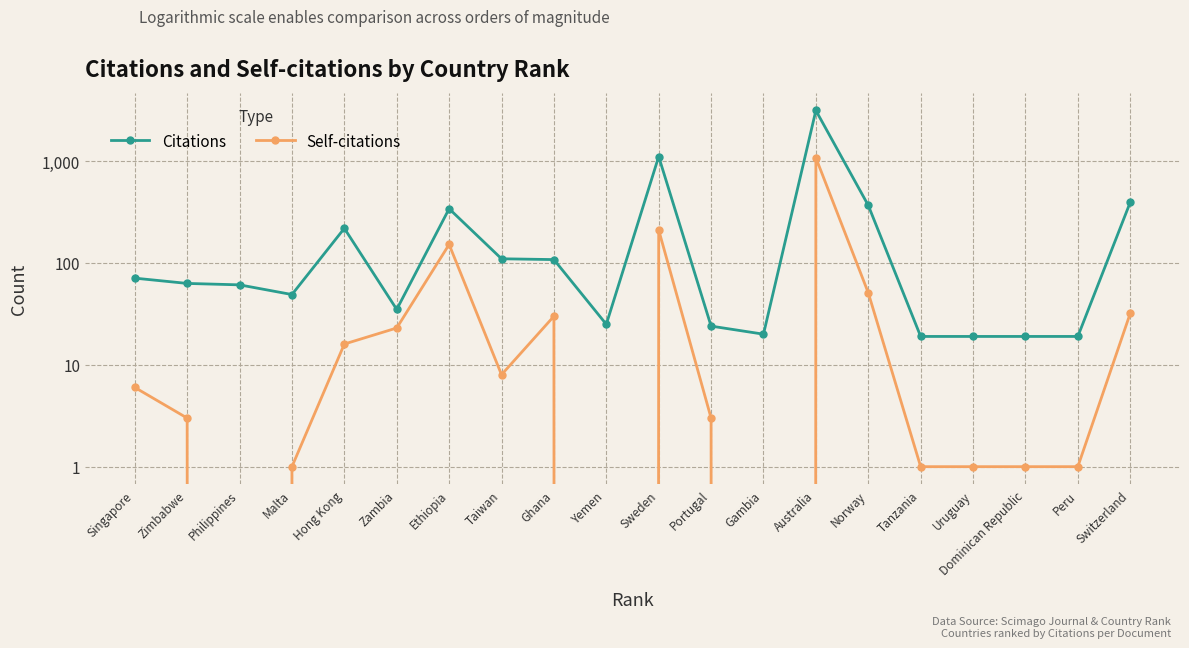

List the series in order of their overall mean, lowest first.

Self-citations, Citations